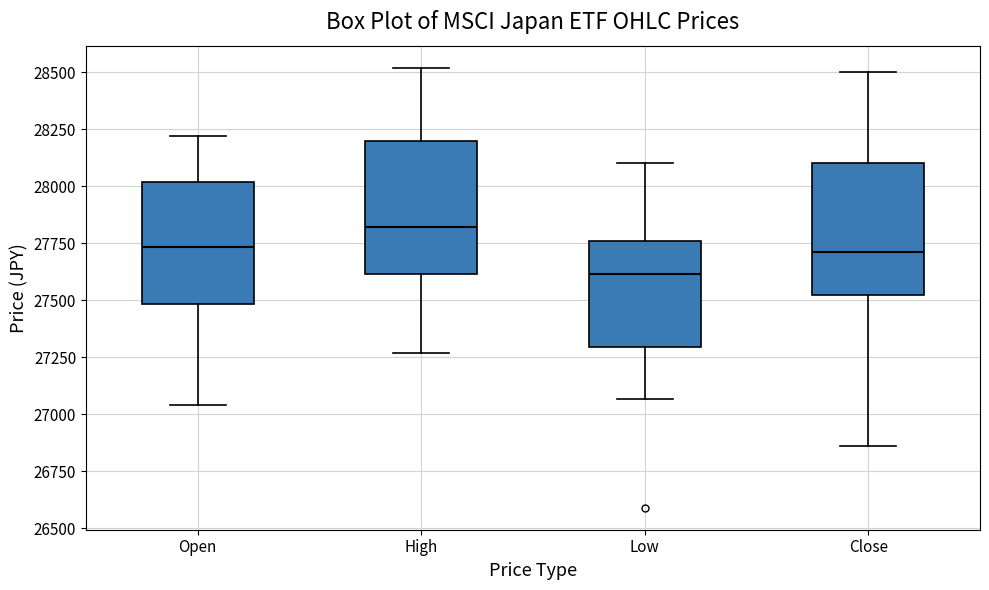

Which box's median line is the highest?

High